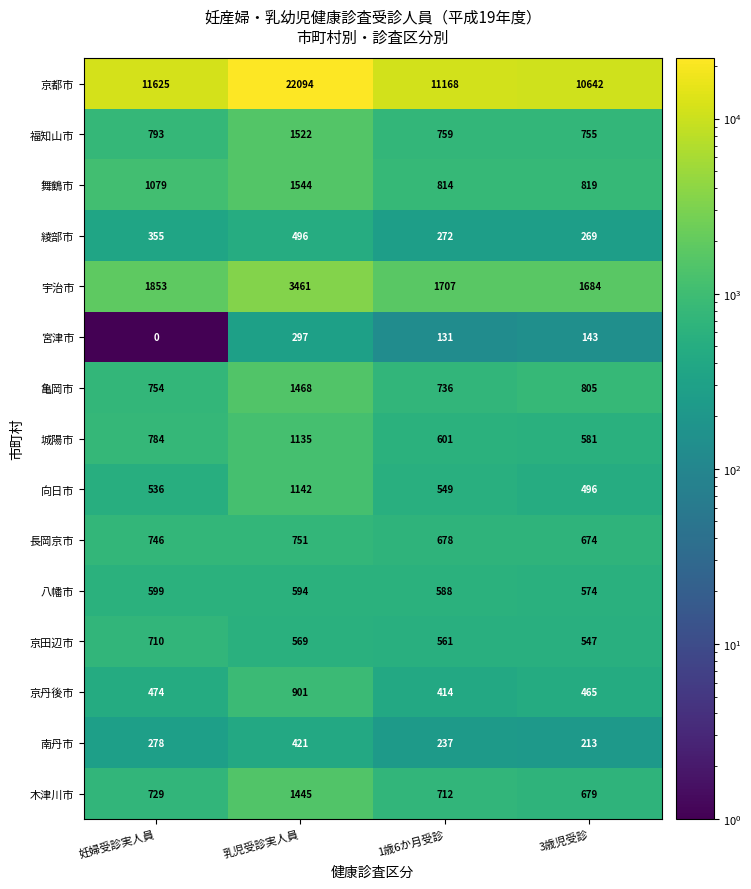

What is the difference between the highest and lowest values at 1歳6か月受診?

11037